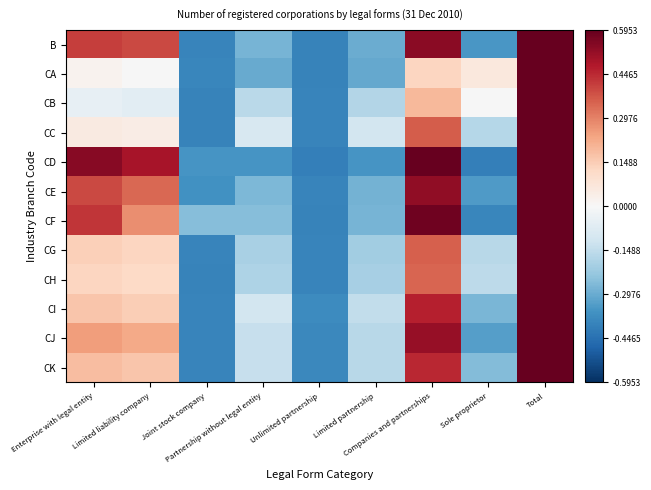

What is the maximum value shown in the chart?

0.6